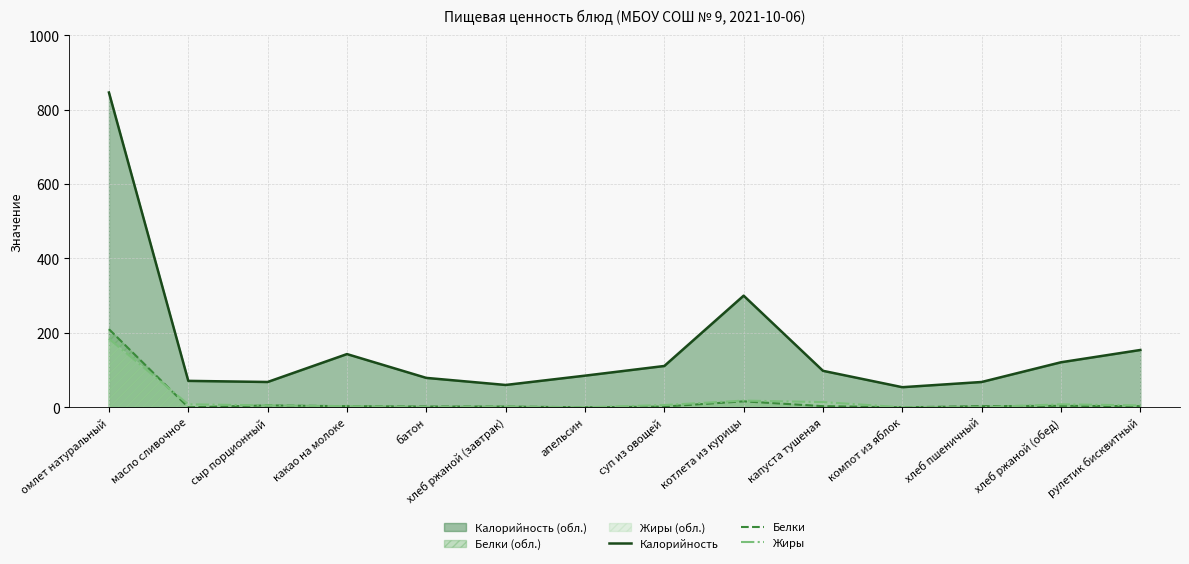

True or false: Калорийность has a value of 54 at компот из яблок.

True